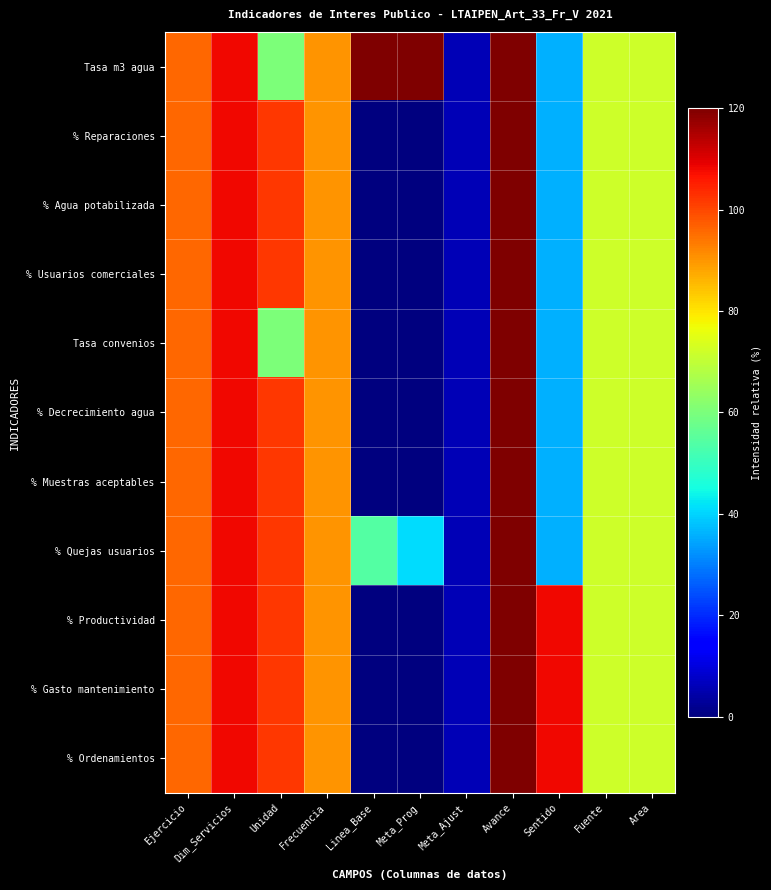

Between Sentido and Dim_Servicios, which is larger?

Dim_Servicios